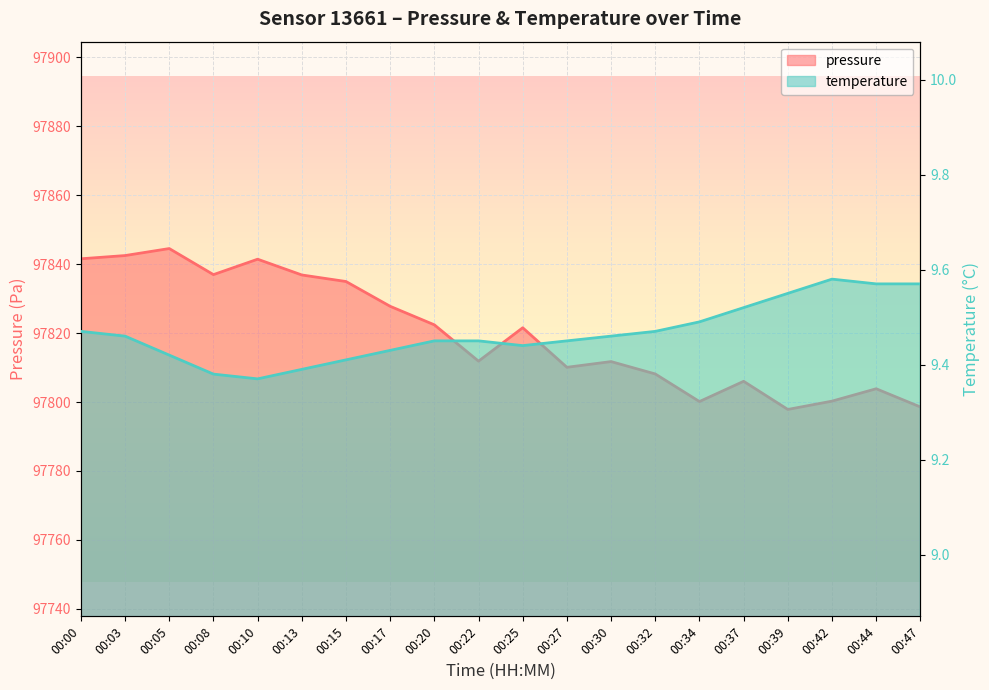

At which category is the sum across all series the highest?

00:05